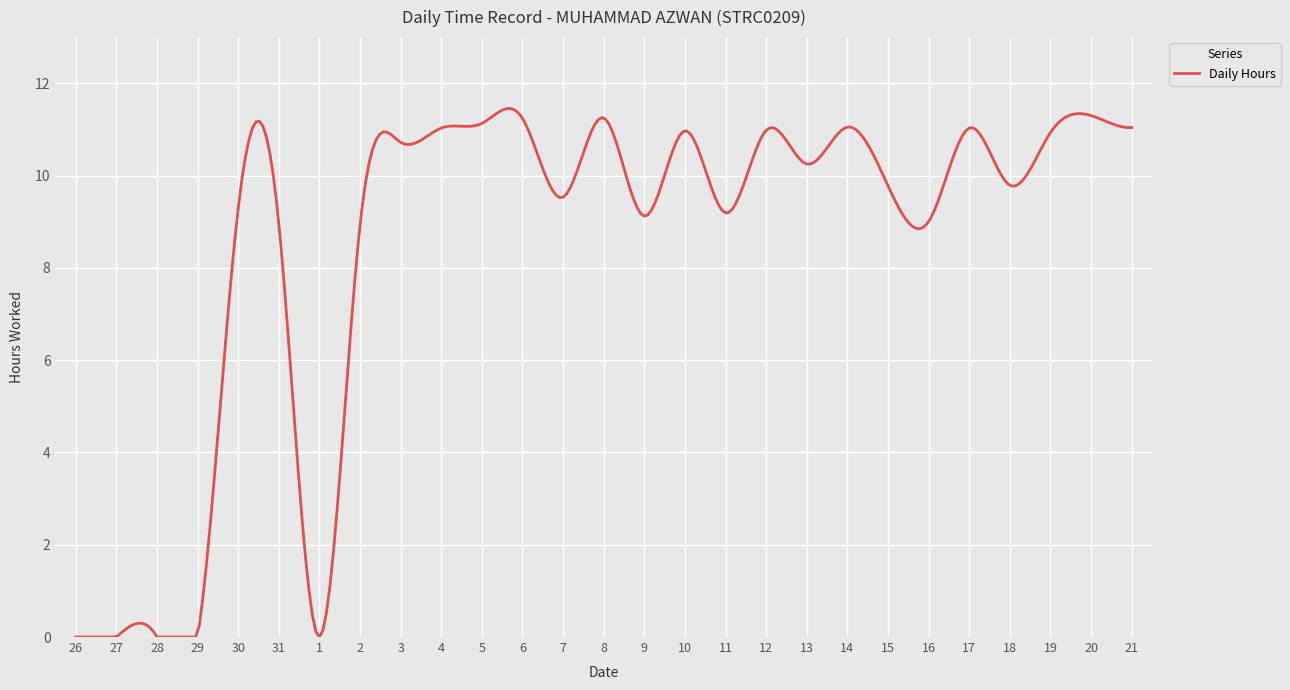

What is the difference between the maximum and minimum values?

11.5